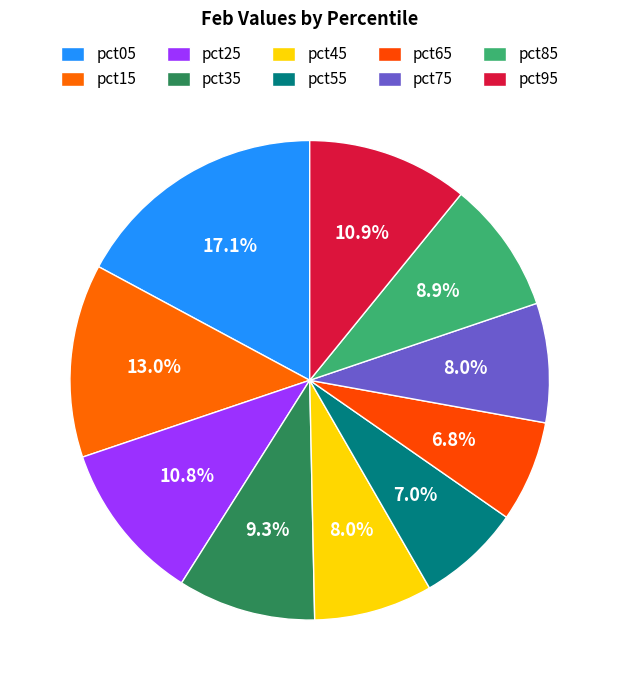

How many segments does this pie chart have?

10